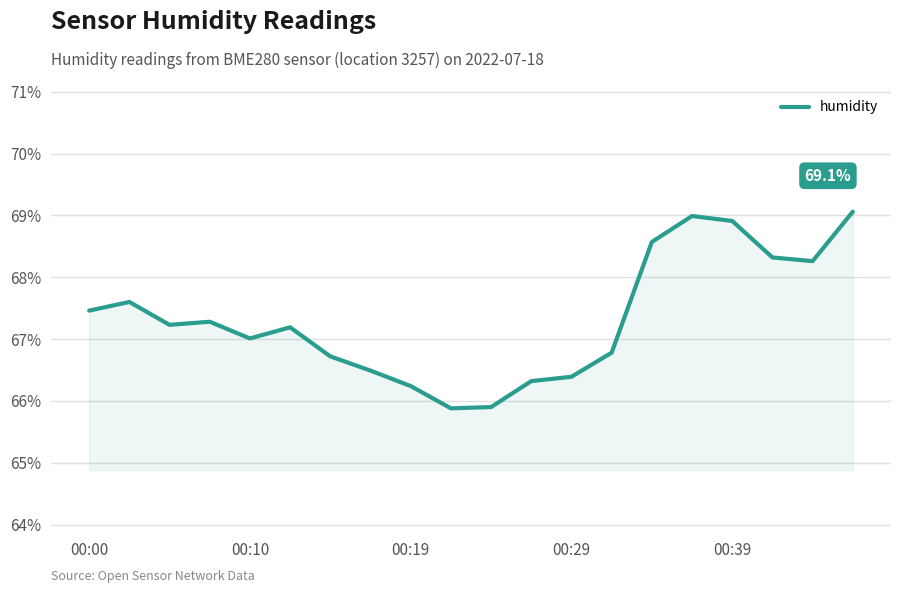

True or false: there are more than 0 points higher than both neighbors.

True